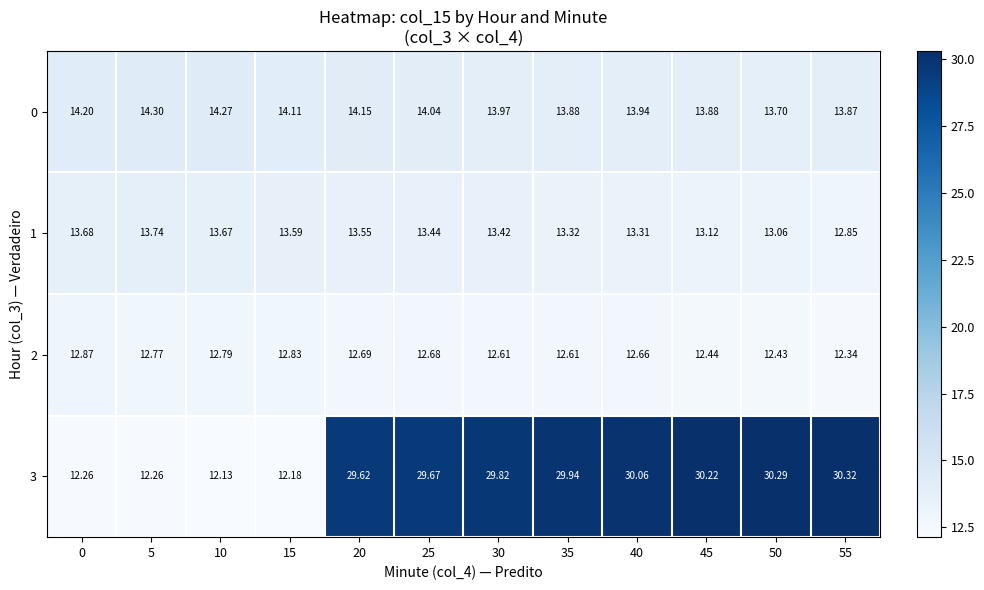

Is the value of 3 at 10 greater than the value of 2 at 0?

No